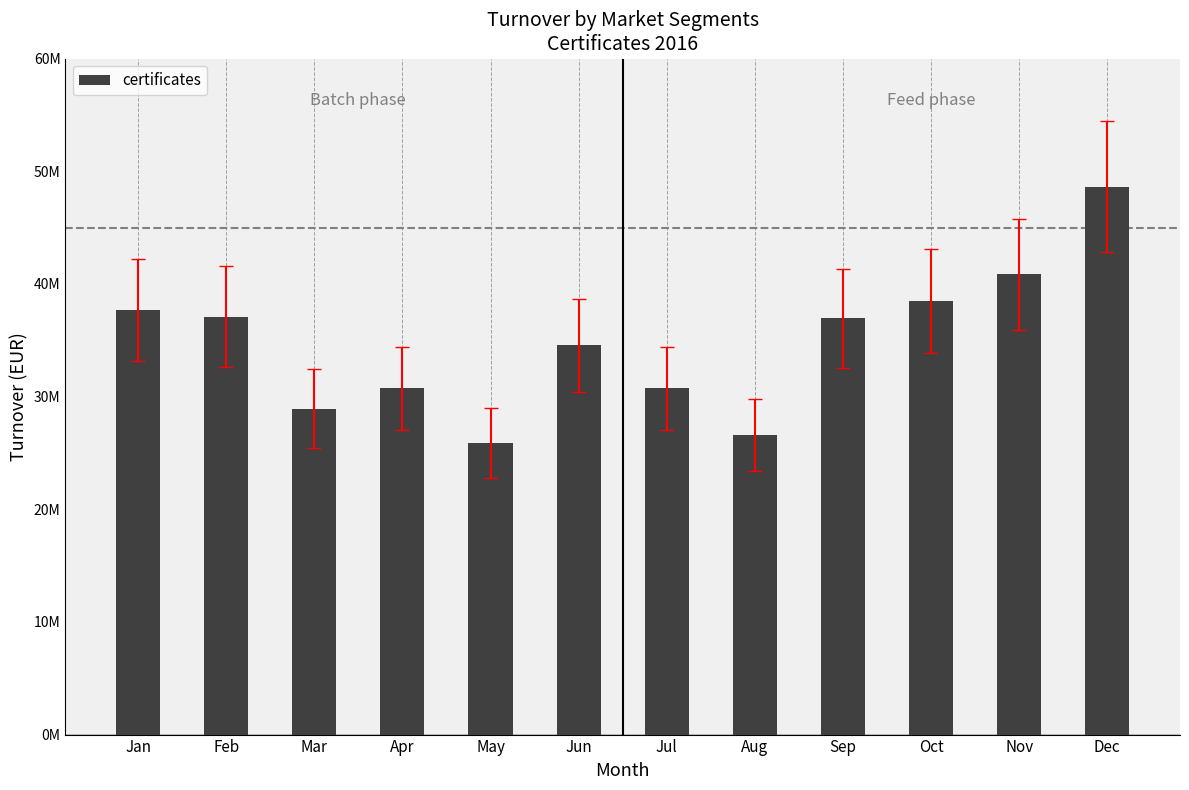

Reading left to right, what are all the values shown in this chart?

Jan=37705420.3	Feb=37103537.0	Mar=28939972.8	Apr=30723718.6	May=25907163.3	Jun=34538121.3	Jul=30723754.1	Aug=26630426.8	Sep=36930932.3	Oct=38506524.1	Nov=40835382.7	Dec=48636828.7